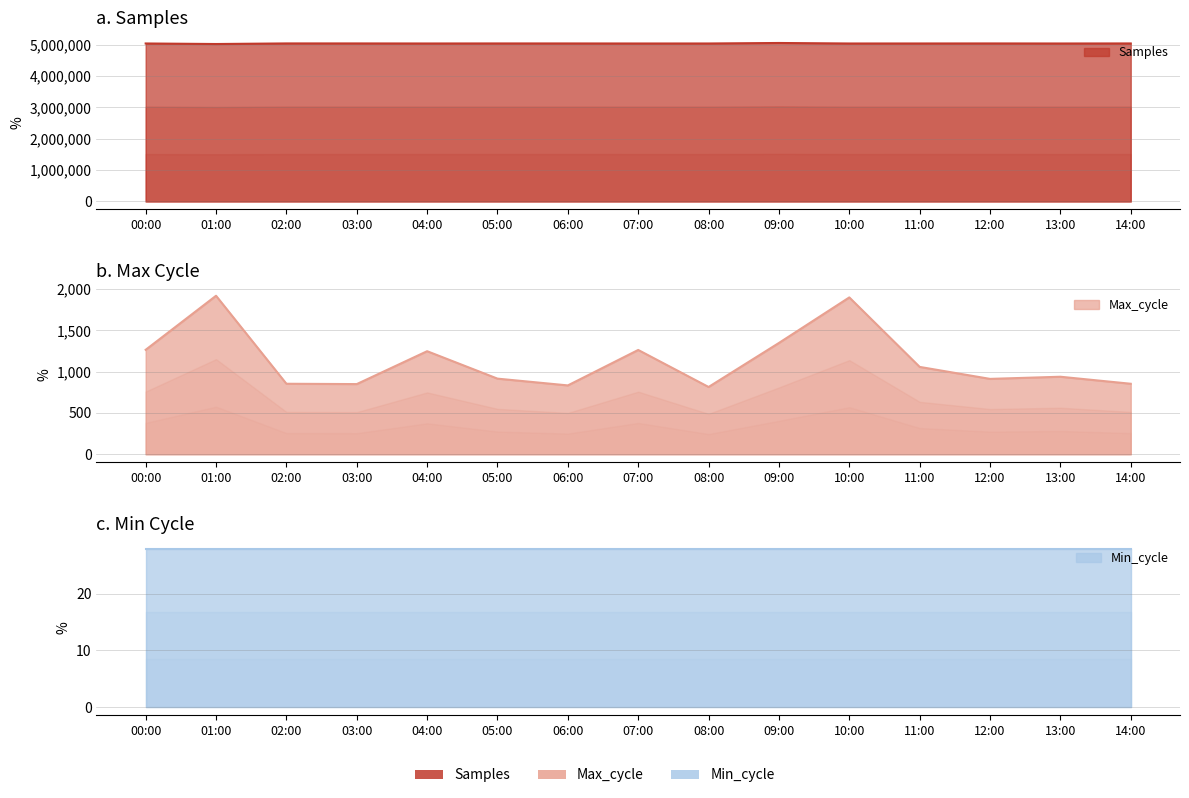

What is the total value across all series at 07:00?

5033748